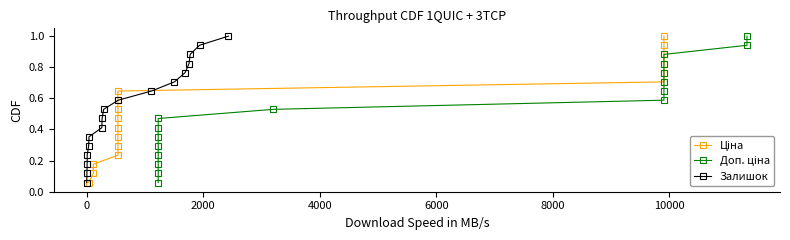

Reading left to right, what are all the values shown in this chart?

Ціна: 0.1	0.1	0.2	0.2	0.3	0.4	0.4	0.5	0.5	0.6	0.6	0.7	0.8	0.8	0.9	0.9	1.0
Доп. ціна: 0.1	0.1	0.2	0.2	0.3	0.4	0.4	0.5	0.5	0.6	0.6	0.7	0.8	0.8	0.9	0.9	1.0
Залишок: 0.1	0.1	0.2	0.2	0.3	0.4	0.4	0.5	0.5	0.6	0.6	0.7	0.8	0.8	0.9	0.9	1.0